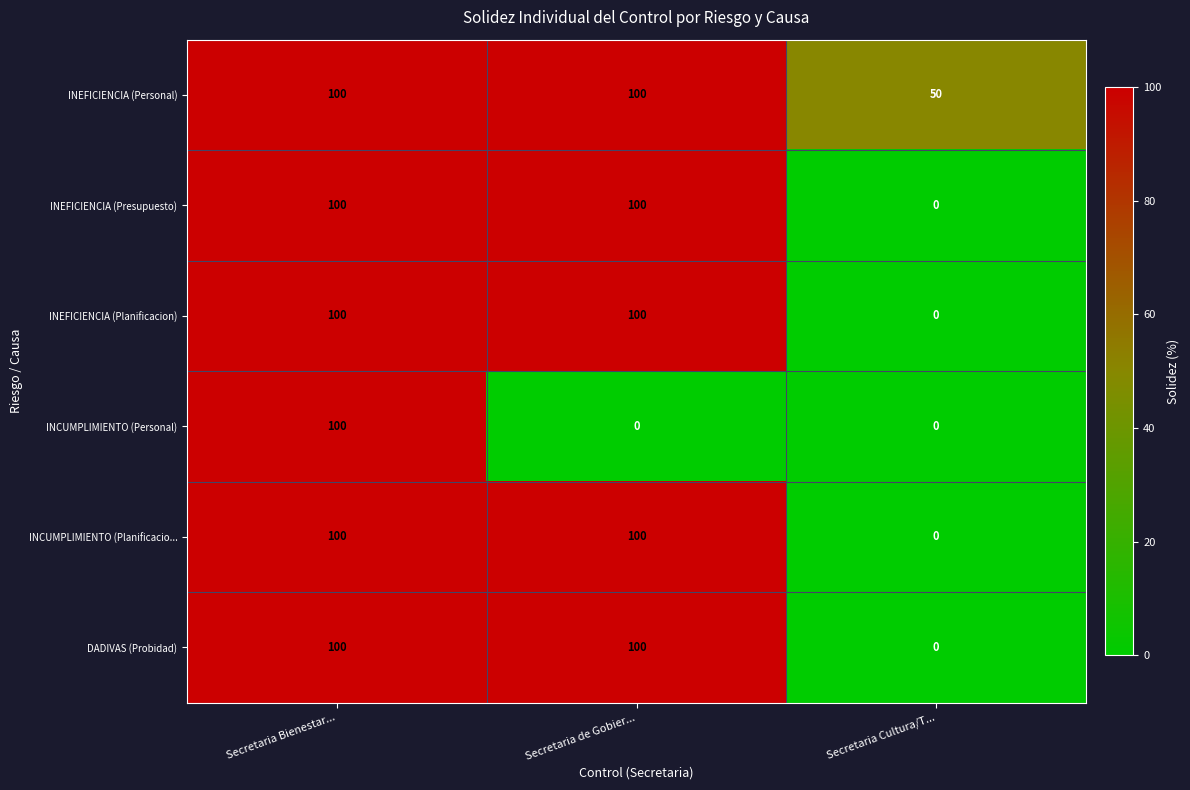

What is the approximate value of INEFICIENCIA (Personal) at Secretaria Bienestar...?

100